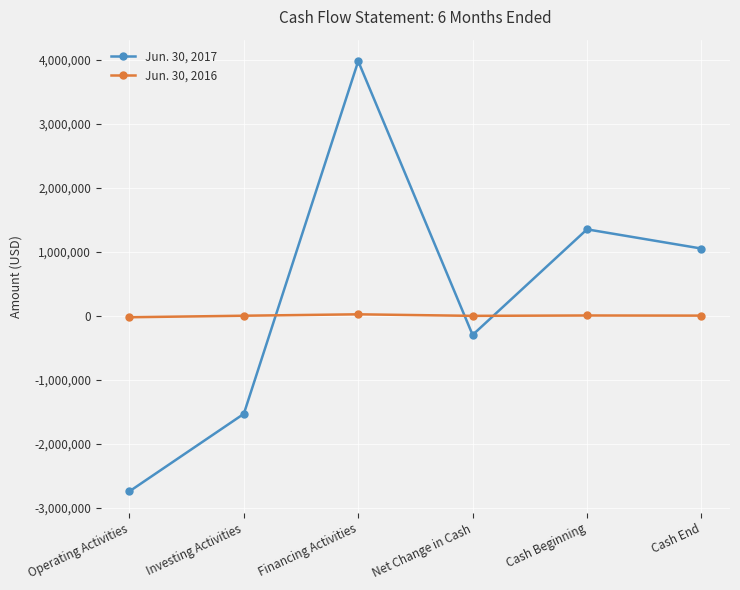

At how many categories does at least one series exceed 3583615?

1